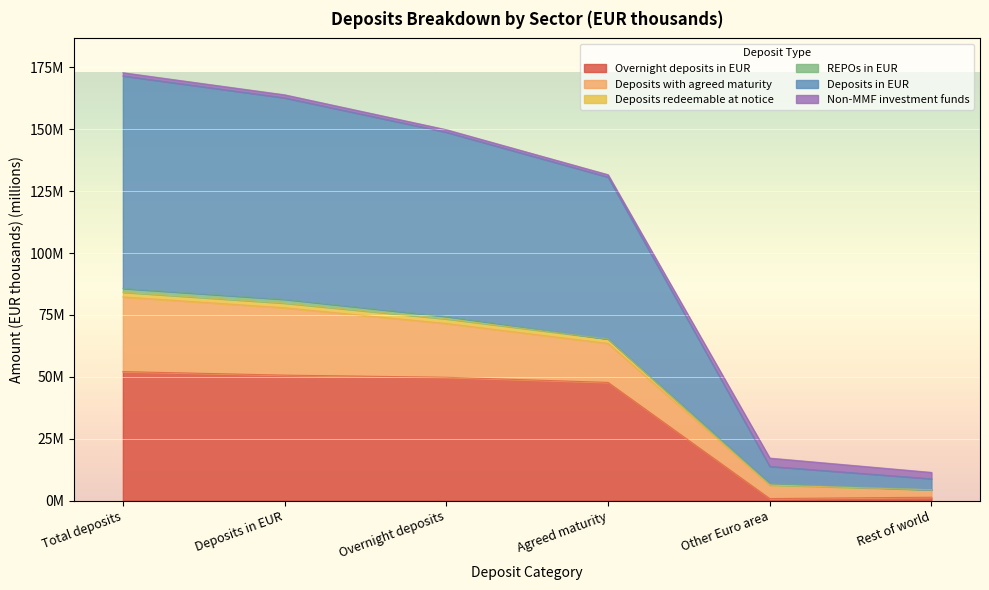

Does the chart display data point markers on the line(s)?

No